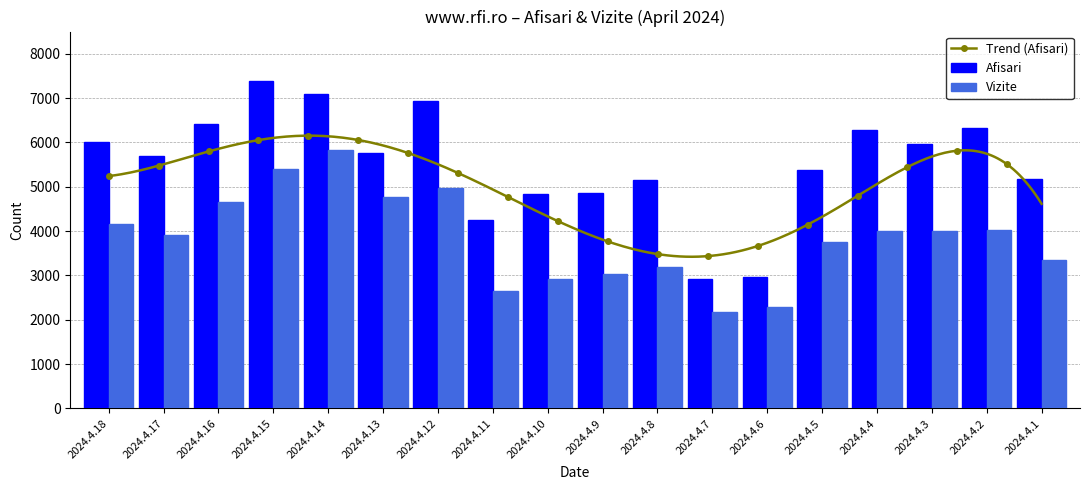

What value does the Afisari series have at 2024.4.11, to the nearest 100?

4200